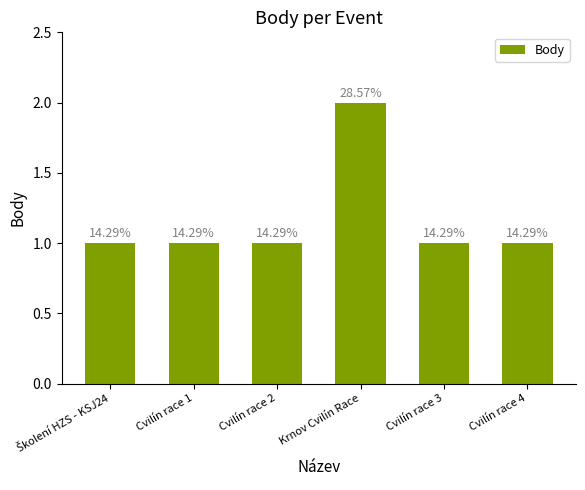

Does the chart contain any negative values?

No